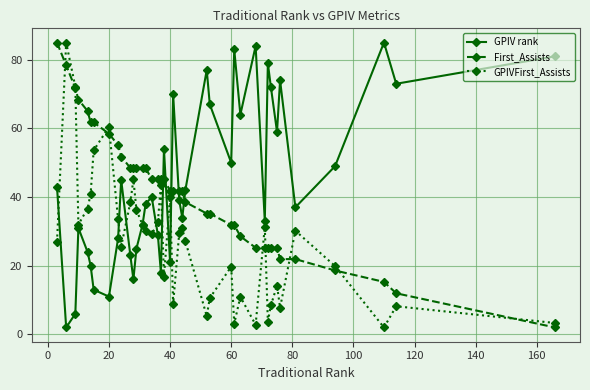

What is the difference between the maximum and second lowest values in the GPIVFirst_Assists series?

82.2